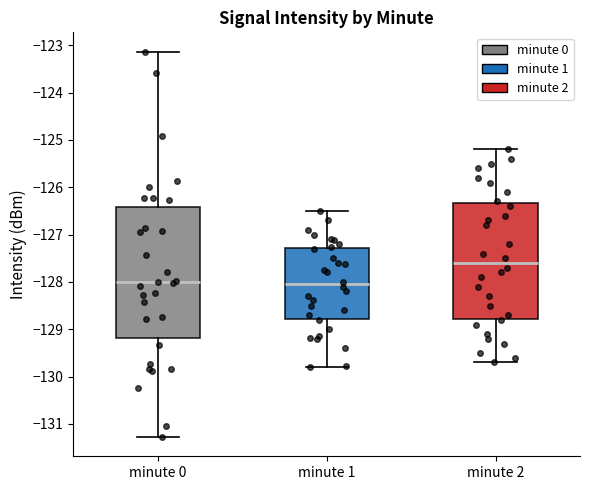

Which box's median line is the highest?

minute 2